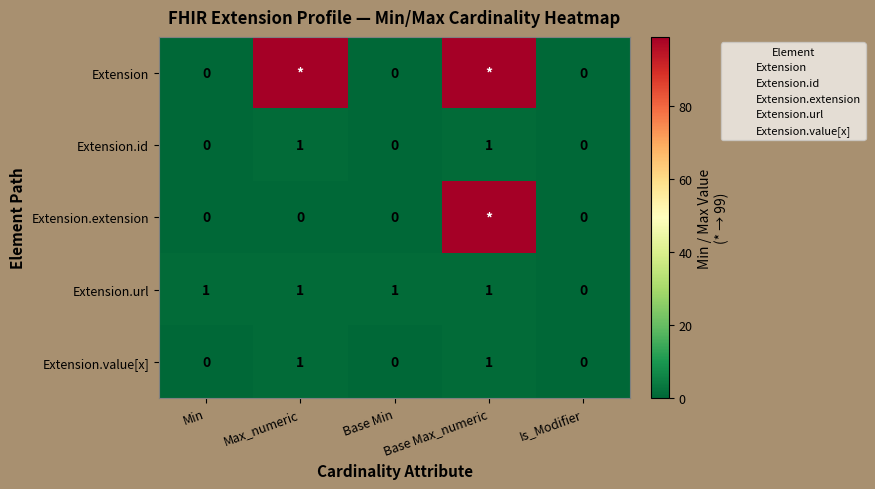

Where is Extension.extension nearest to the value 49?

Min